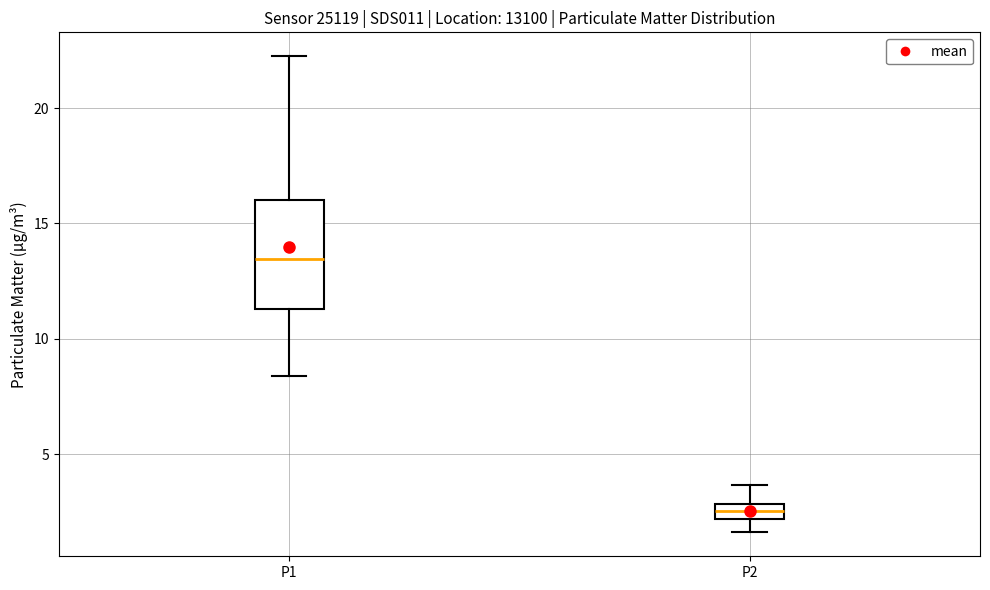

Which box has the lowest median line?

P2